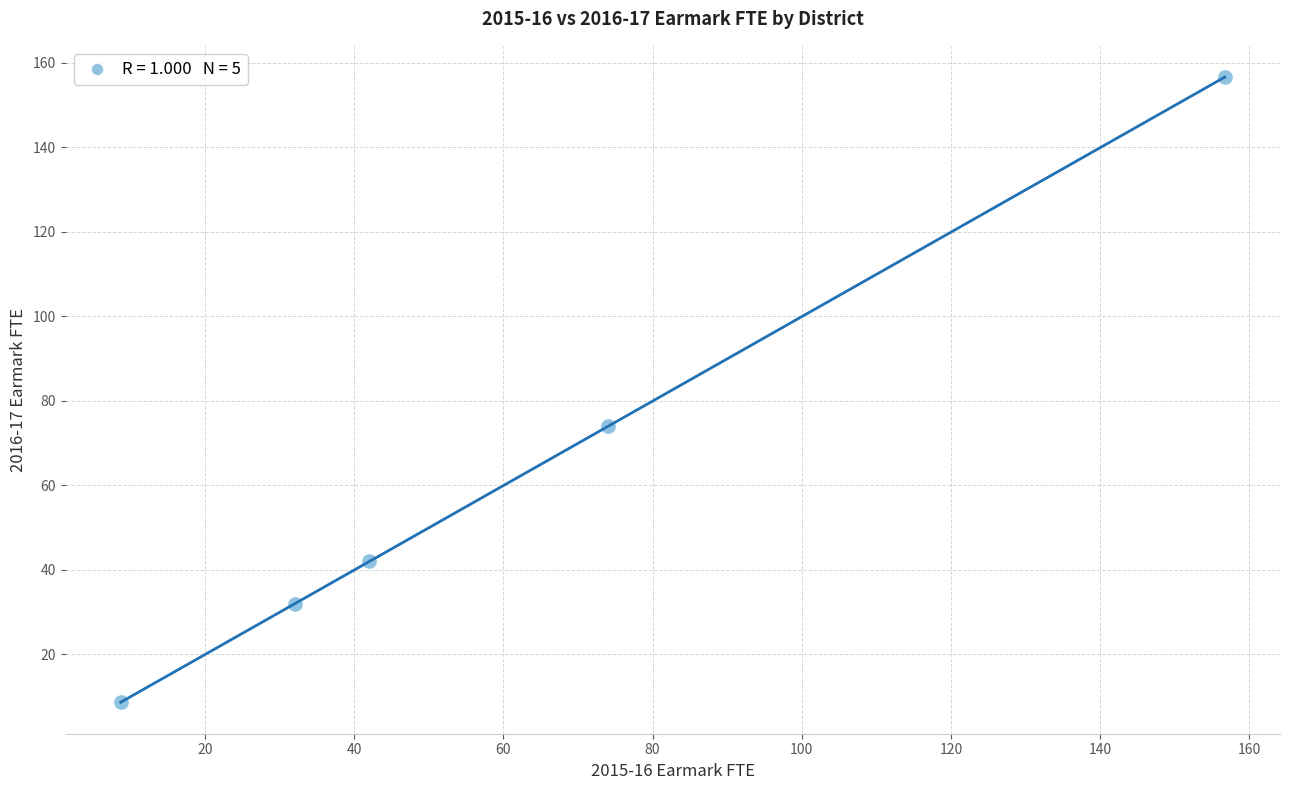

What Y value in the scatter plot is closest to 82?

74.0